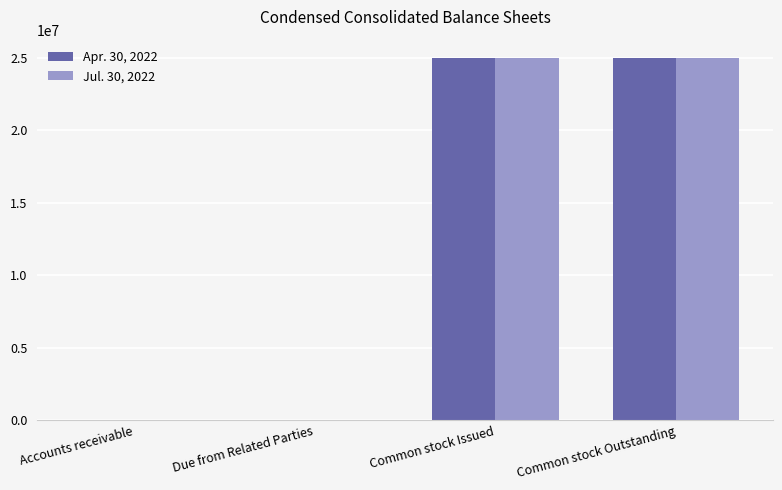

What are all the series names shown in the legend?

Apr. 30, 2022, Jul. 30, 2022